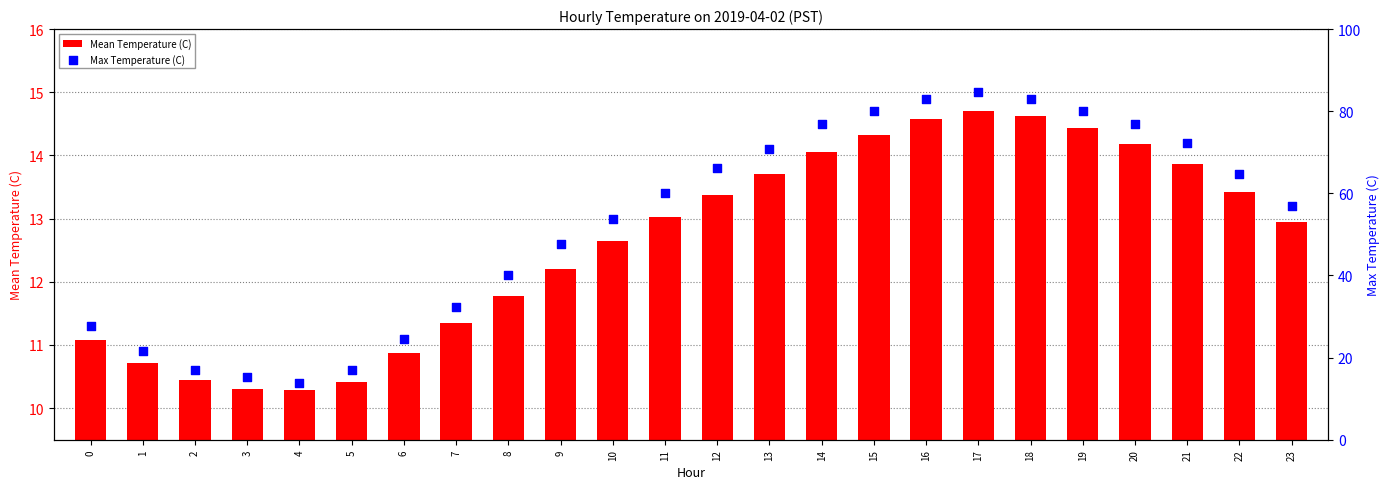

Which series has the largest total across all categories?

Max Temperature (C)